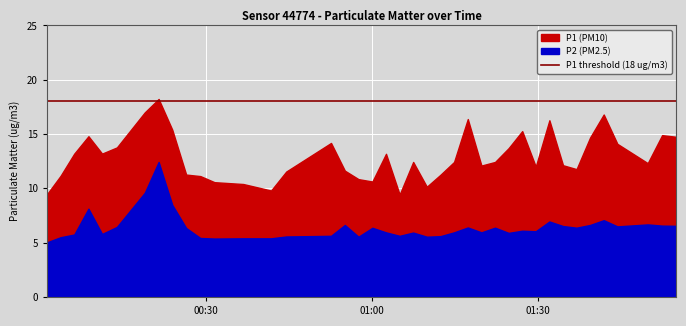

What is the average value of the P2 series?

6.4